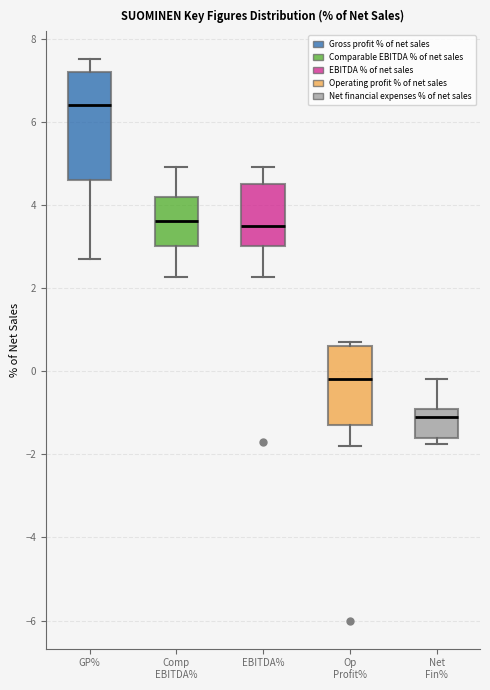

Reading left to right, read every box against the y-axis: the position of its median line, the range the box covers, and the ends of its whiskers. The values are not printed on the chart, so give them approximately, as read against the axis.

GP%: median 6.4, box 4.6 to 7.2, whiskers 2.8 to 7.6
Comp EBITDA%: median 3.6, box 3.0 to 4.2, whiskers 2.2 to 5.0
EBITDA%: median 3.6, box 3.0 to 4.6, whiskers 2.2 to 5.0
Op Profit%: median -0.2, box -1.2 to 0.6, whiskers -1.8 to 0.8
Net Fin%: median -1.0, box -1.6 to -0.8, whiskers -1.8 to -0.2